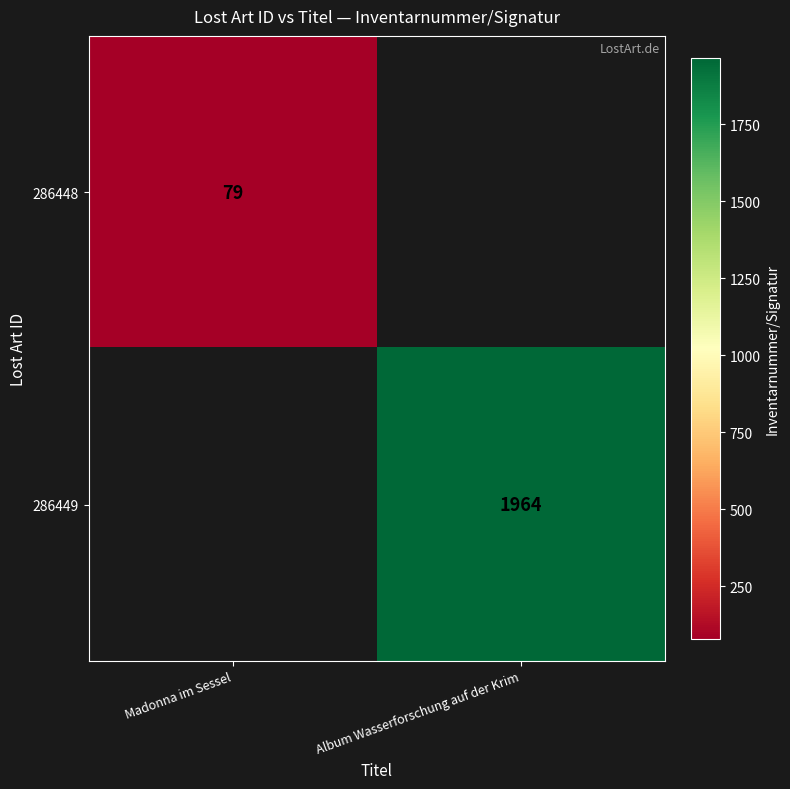

Is it true that 286448 equals 79 at Madonna im Sessel?

True